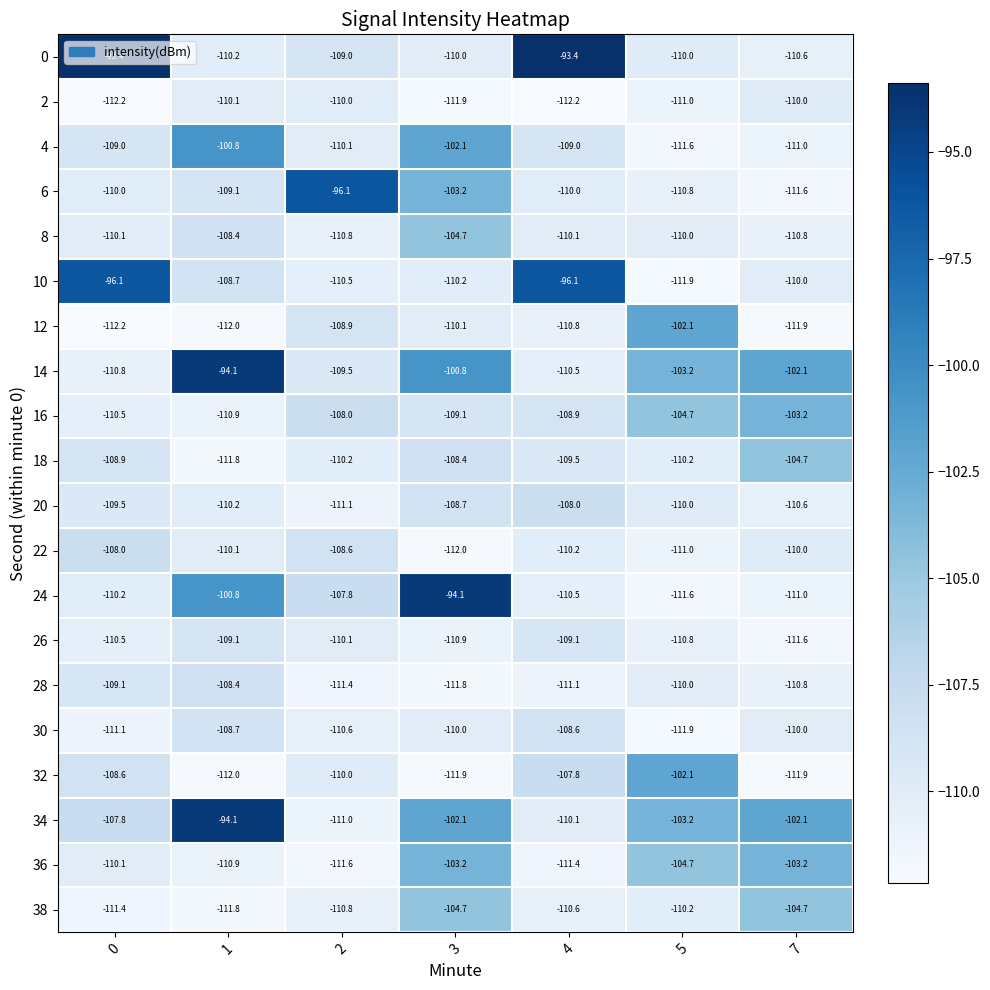

The value of 26 at 3 is -110.9. True or false?

True